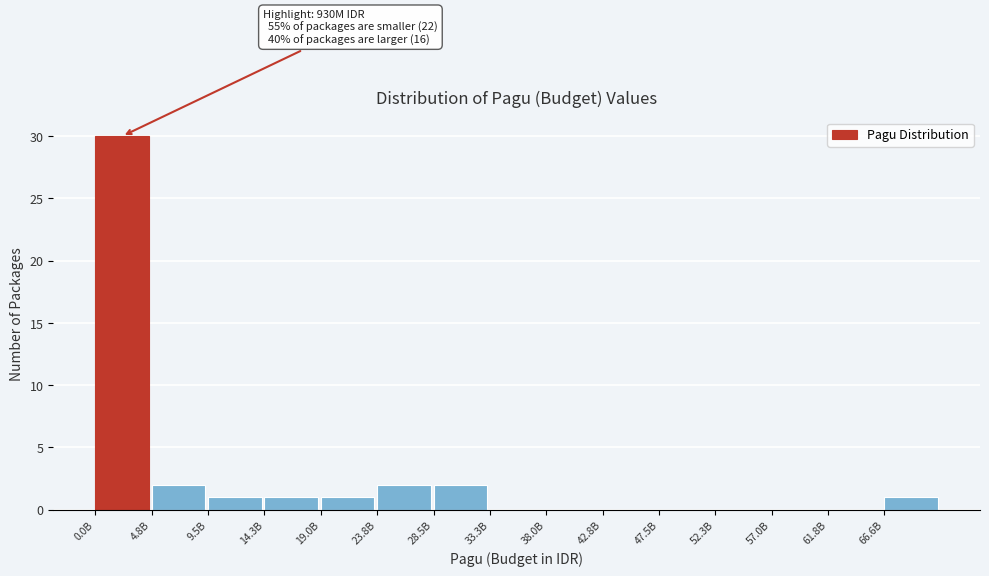

Reading left to right, list all the values displayed in this chart.

0.0B=30	4.8B=2	9.5B=1	14.3B=1	19.0B=1	23.8B=2	28.5B=2	33.3B=0	38.0B=0	42.8B=0	47.5B=0	52.3B=0	57.0B=0	61.8B=0	66.6B=1